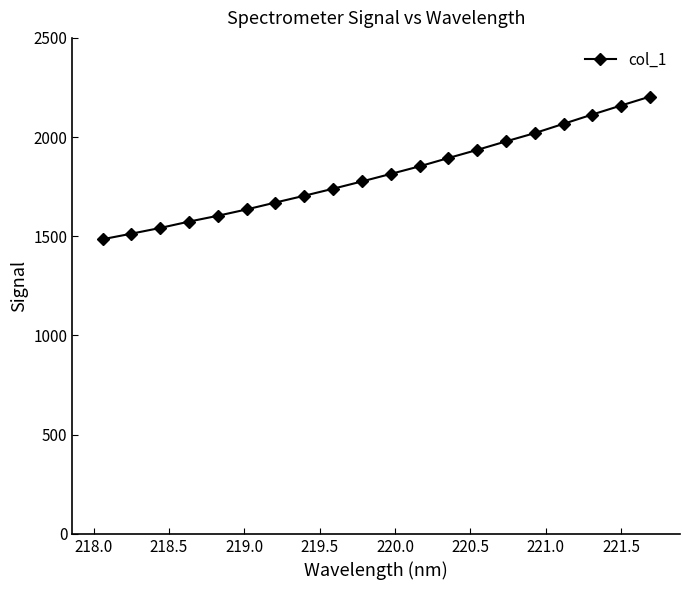

What is the value of the 18th point from the left?

2113.7